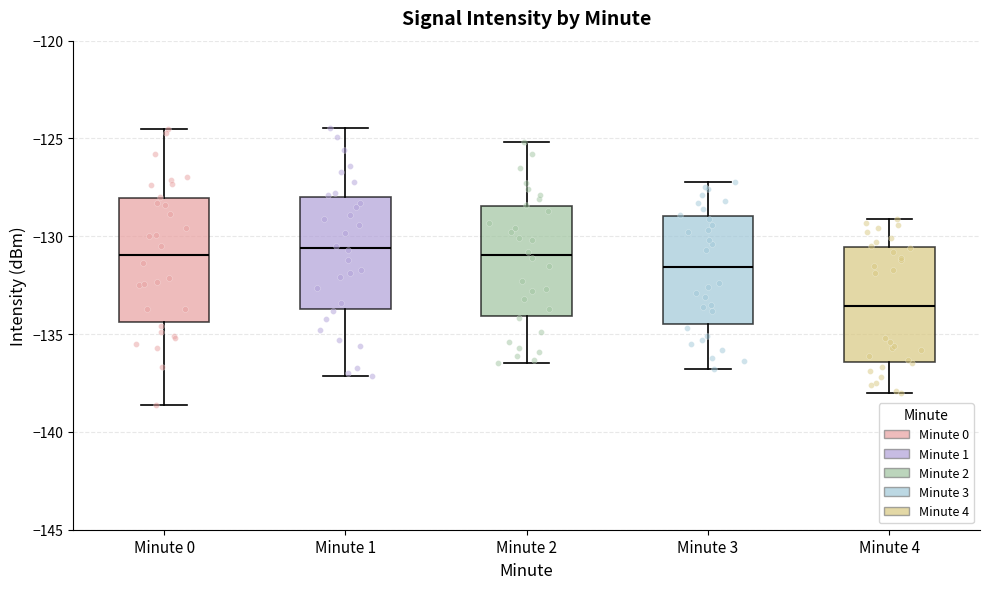

Reading left to right, read every box against the y-axis: the position of its median line, the range the box covers, and the ends of its whiskers. The values are not printed on the chart, so give them approximately, as read against the axis.

Minute 0: median -131.0, box -134.5 to -128.0, whiskers -138.5 to -124.5
Minute 1: median -130.5, box -133.5 to -128.0, whiskers -137.0 to -124.5
Minute 2: median -131.0, box -134.0 to -128.5, whiskers -136.5 to -125.0
Minute 3: median -131.5, box -134.5 to -129.0, whiskers -137.0 to -127.0
Minute 4: median -133.5, box -136.5 to -130.5, whiskers -138.0 to -129.0